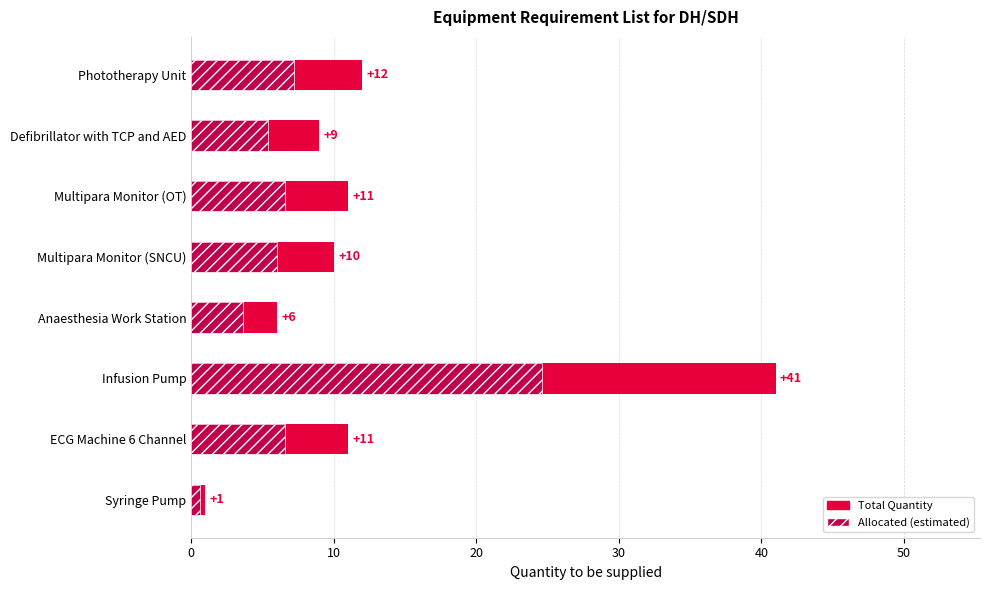

Which series has the widest spread of values?

Total Quantity